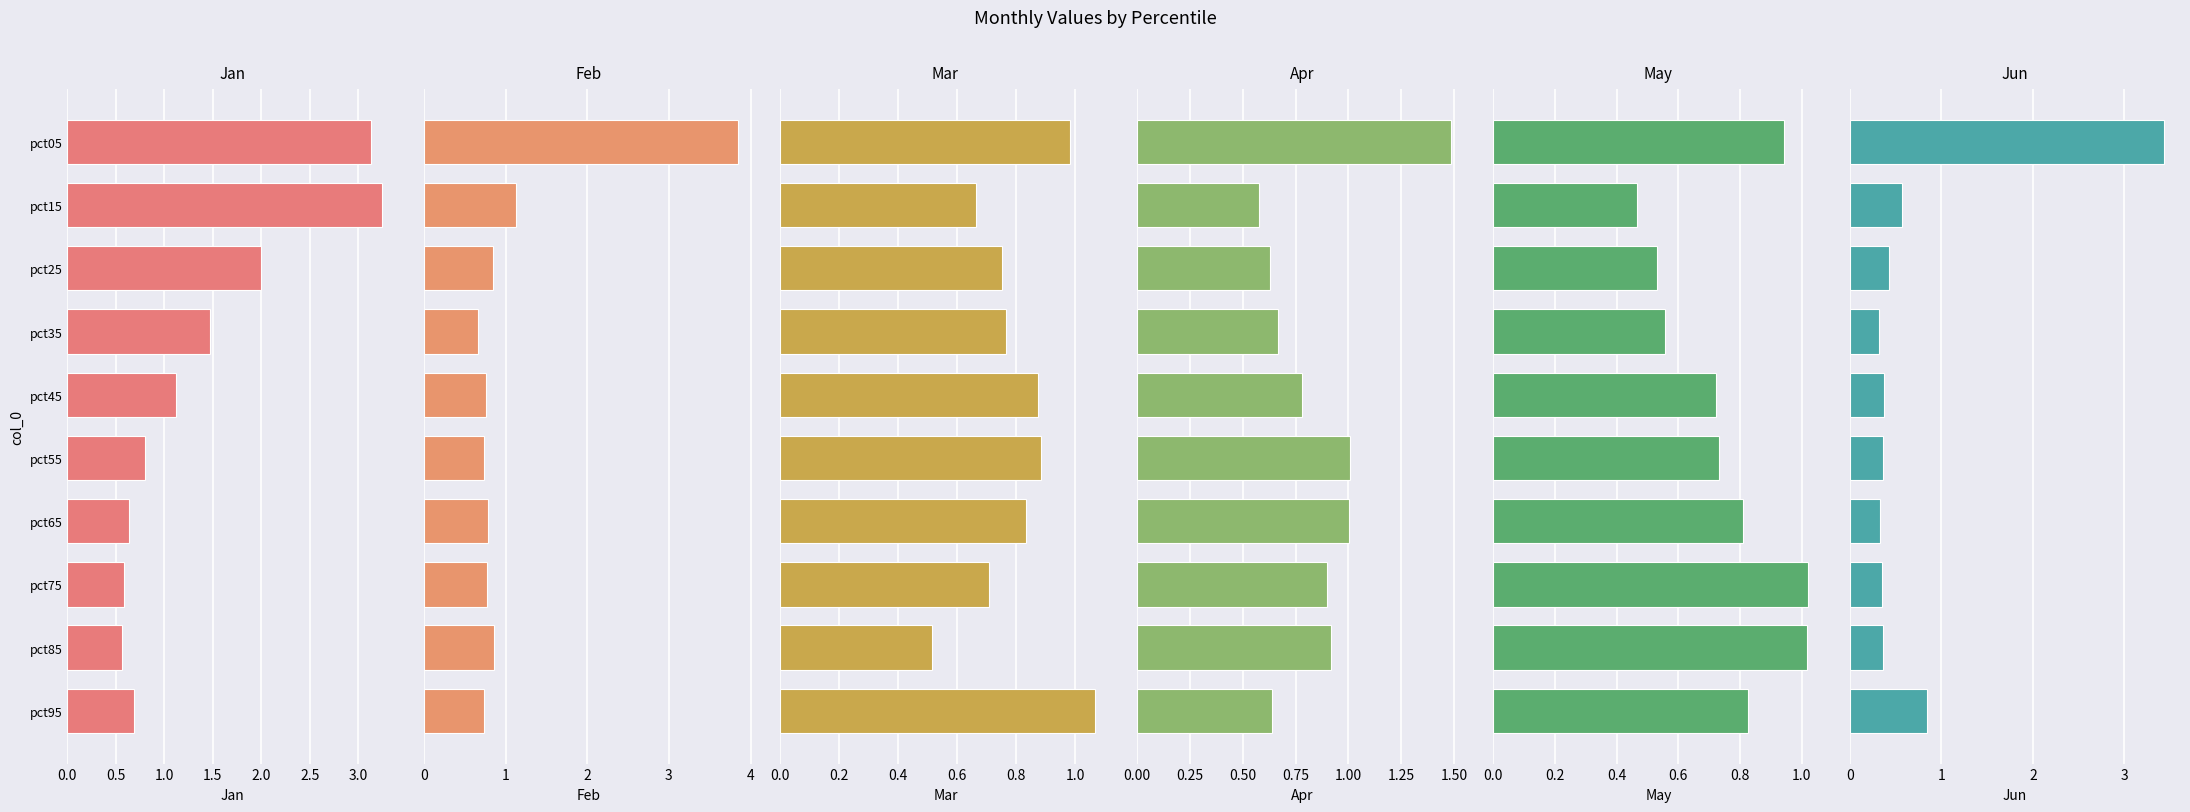

At how many categories does at least one series exceed 1?

10